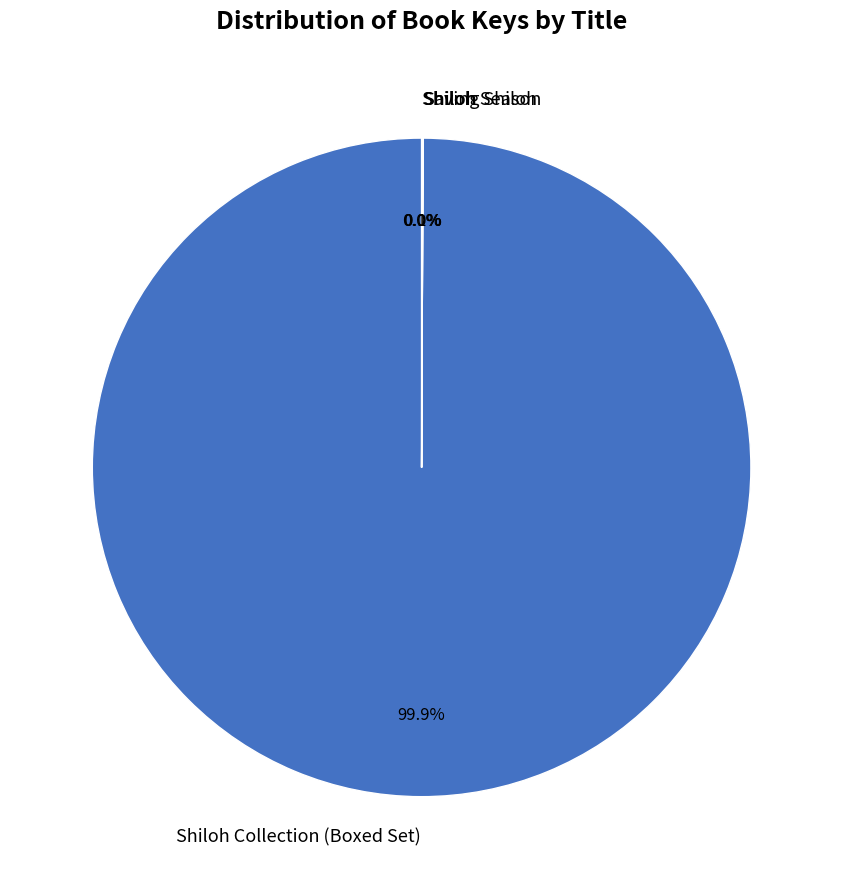

Does any single category account for the majority?

Yes